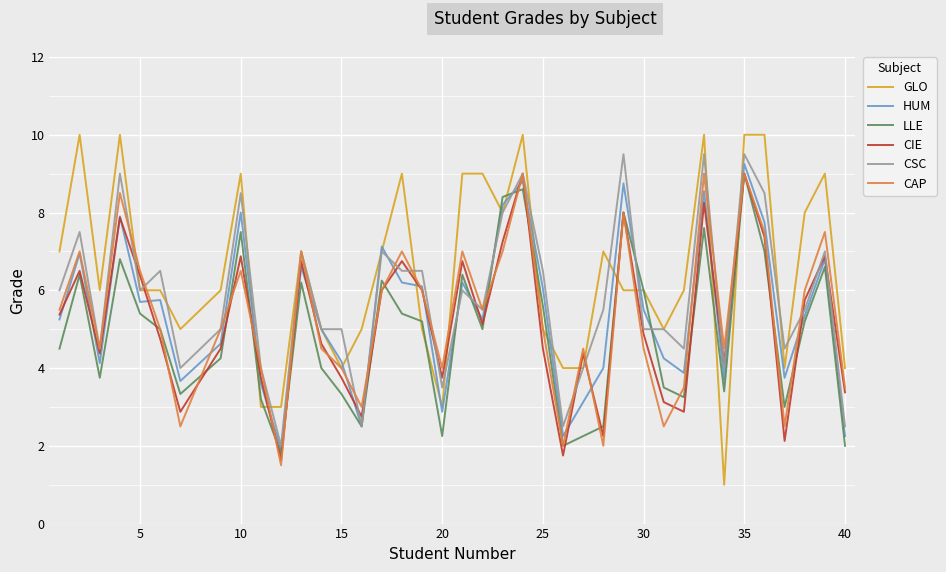

What is the average value of the CIE series?

5.2